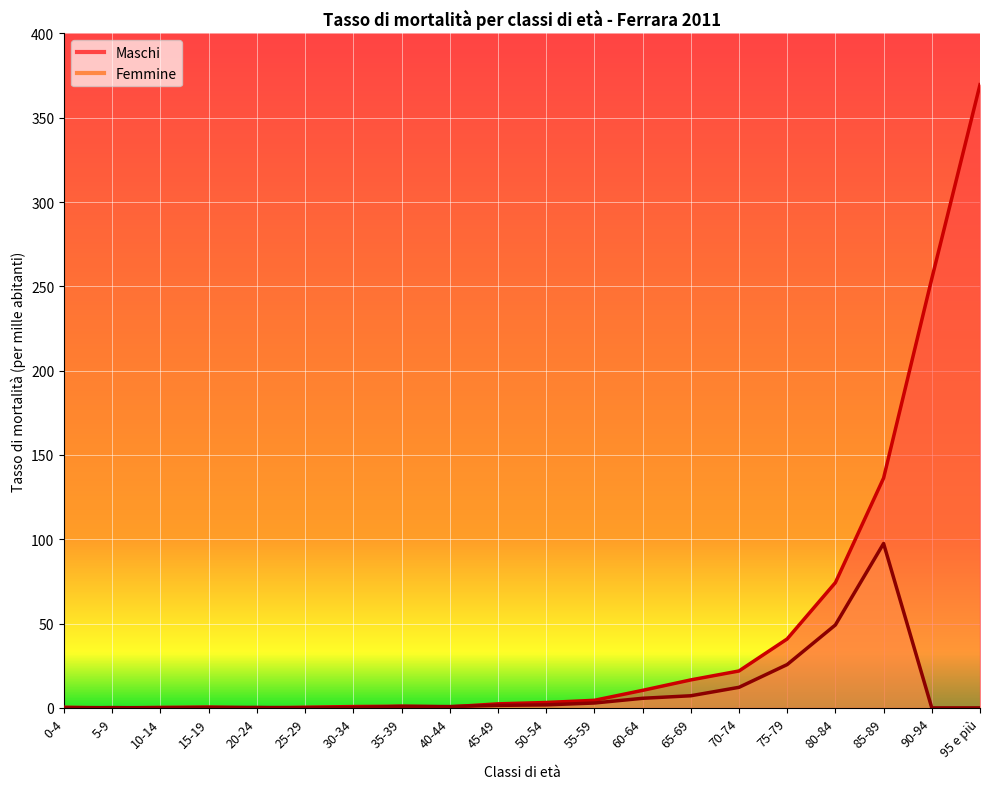

Is the value of Femmine at 0-4 greater than the value of Maschi at 85-89?

No